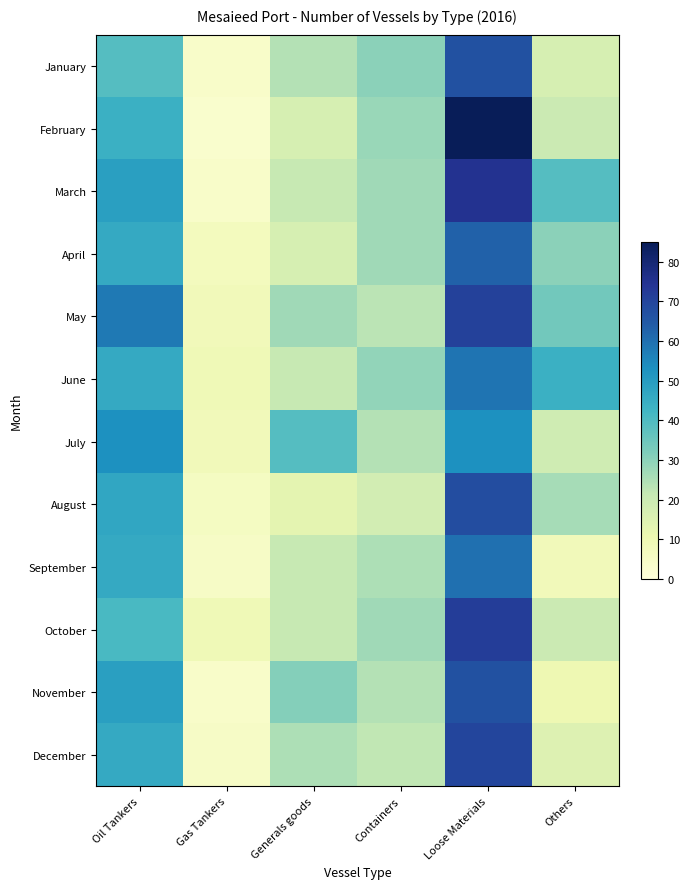

Rank the series by their maximum value, from lowest to highest.

July, June, September, April, January, November, August, December, May, October, March, February